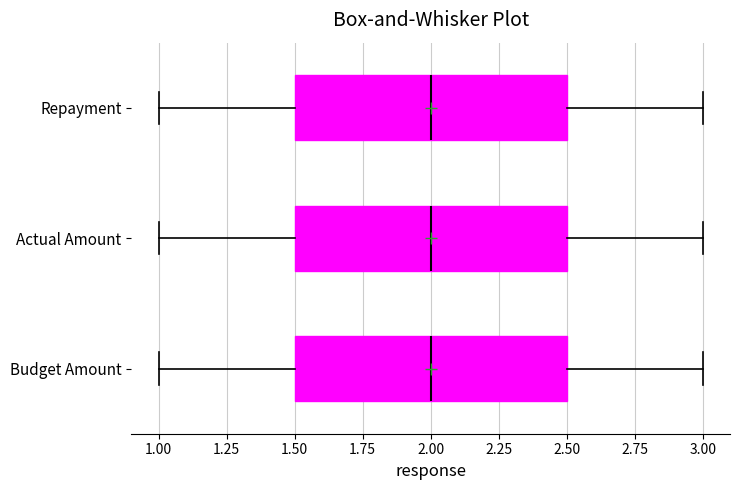

Where does the median line of the box for Repayment sit on the x-axis? The values are not printed on the chart, so give them approximately, as read against the axis.

2.0